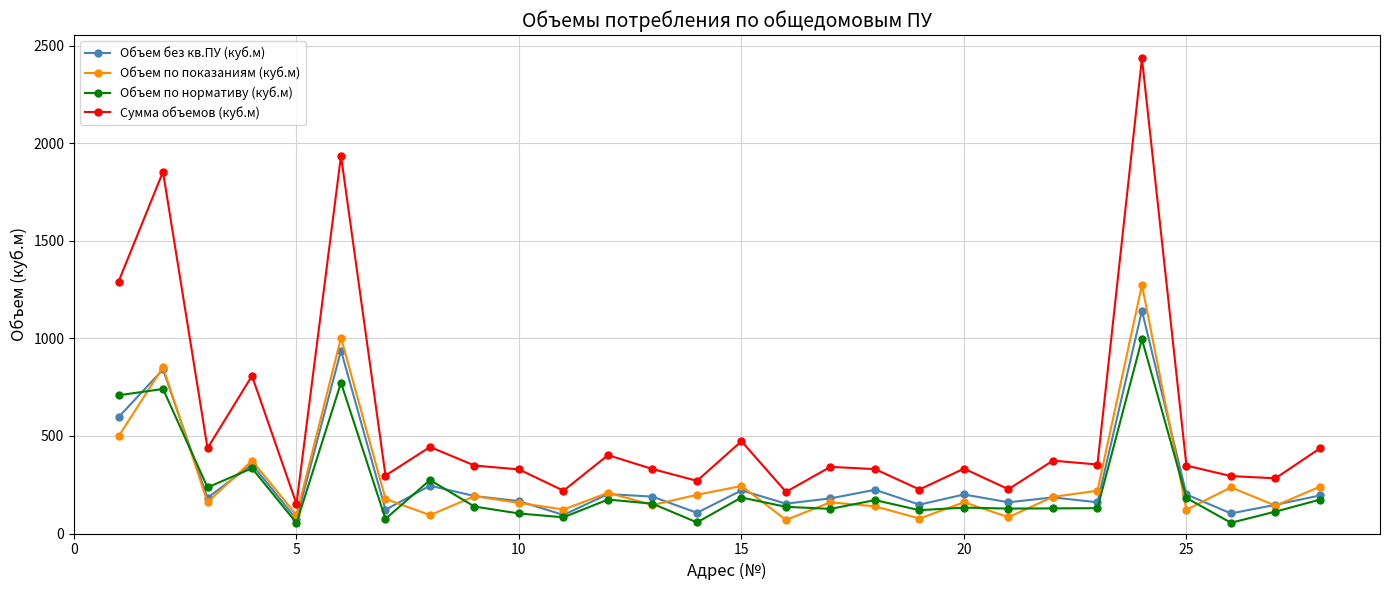

Does the chart display data point markers on the line(s)?

Yes